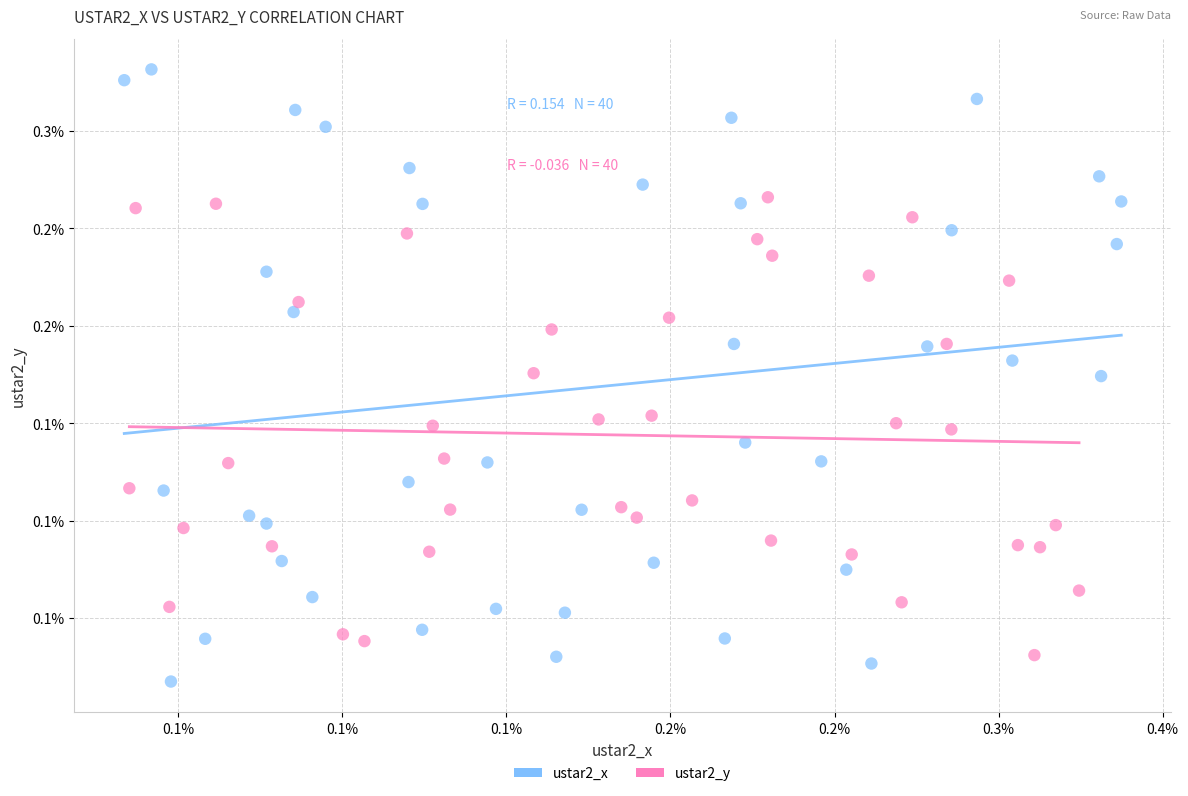

What are all the series names shown in the legend?

ustar2_x, ustar2_y